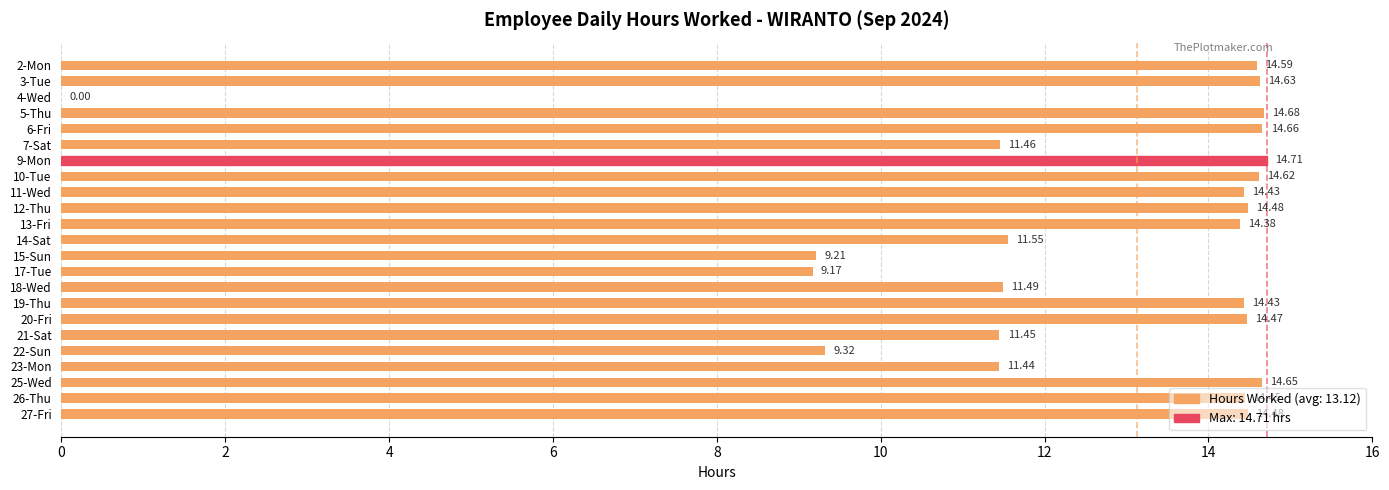

What is the ratio of the value at 27-Fri to the value at 11-Wed?

1.0